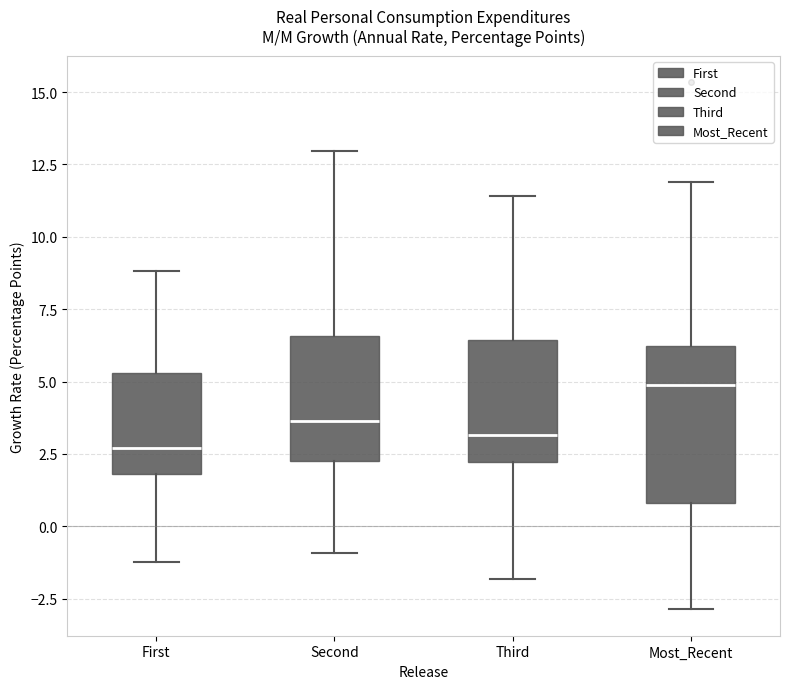

Reading left to right, read every box against the y-axis: the position of its median line, the range the box covers, and the ends of its whiskers. The values are not printed on the chart, so give them approximately, as read against the axis.

First: median 2.5, box 2.0 to 5.5, whiskers -1.0 to 9.0
Second: median 3.5, box 2.5 to 6.5, whiskers -1.0 to 13.0
Third: median 3.0, box 2.0 to 6.5, whiskers -2.0 to 11.5
Most_Recent: median 5.0, box 1.0 to 6.0, whiskers -3.0 to 12.0